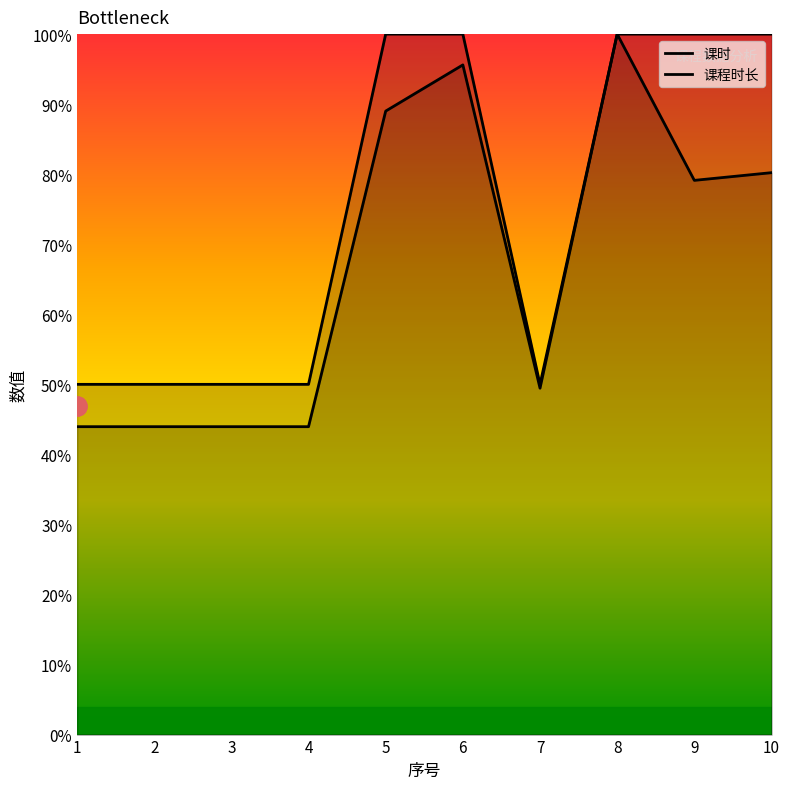

What value does the 课程时长 series have at 10?

80.2